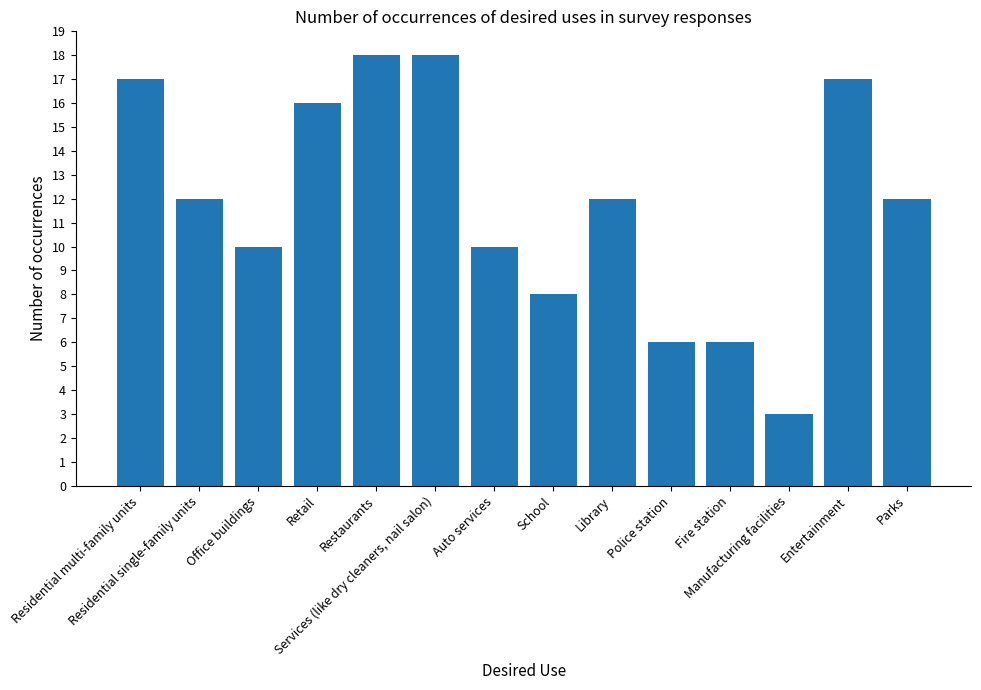

How many series are shown in this chart?

1